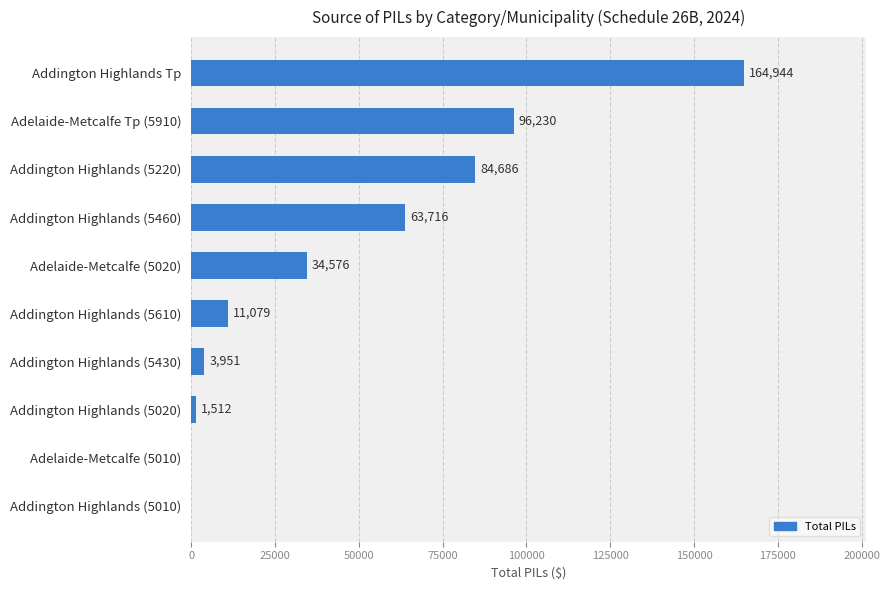

Reading bottom to top, list all the values displayed in this chart.

Addington Highlands (5010)=0	Adelaide-Metcalfe (5010)=0	Addington Highlands (5020)=1512	Addington Highlands (5430)=3951	Addington Highlands (5610)=11079	Adelaide-Metcalfe (5020)=34576	Addington Highlands (5460)=63716	Addington Highlands (5220)=84686	Adelaide-Metcalfe Tp (5910)=96230	Addington Highlands Tp=164944